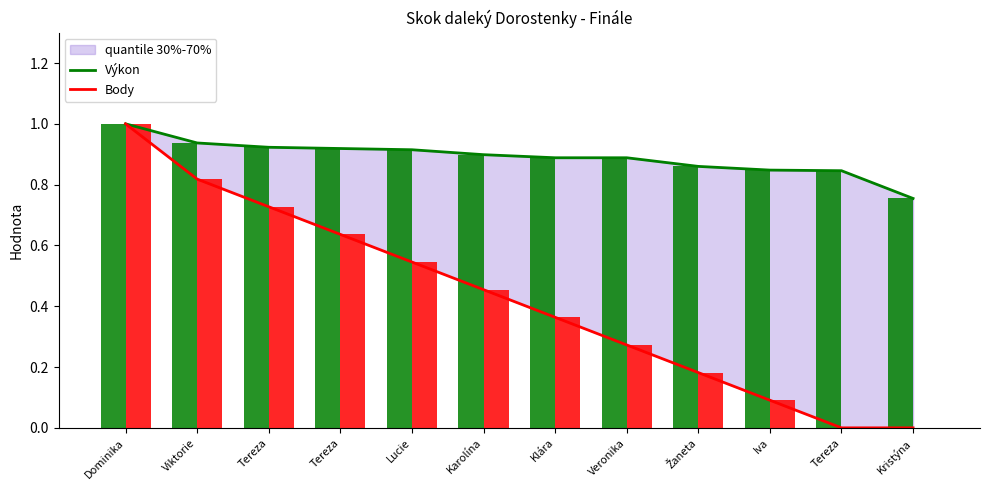

What is the difference between the Body values at Karolína and Kristýna?

0.5